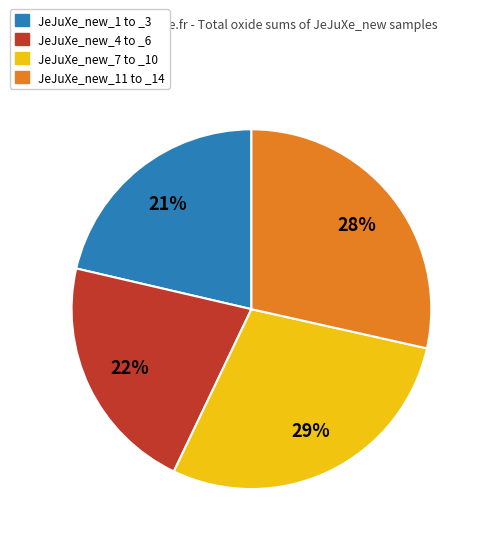

Is there a majority slice in this chart?

No